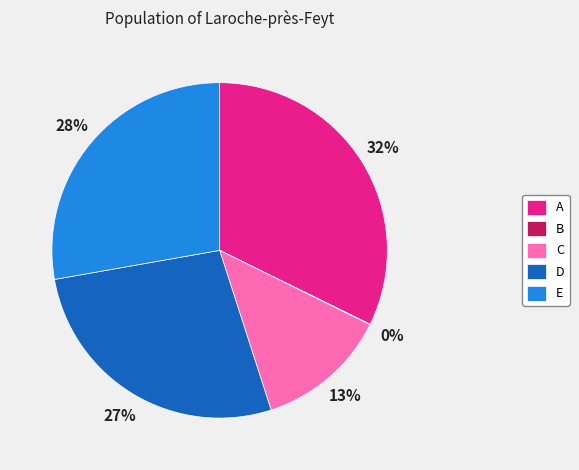

Which has a higher value, A or C?

A